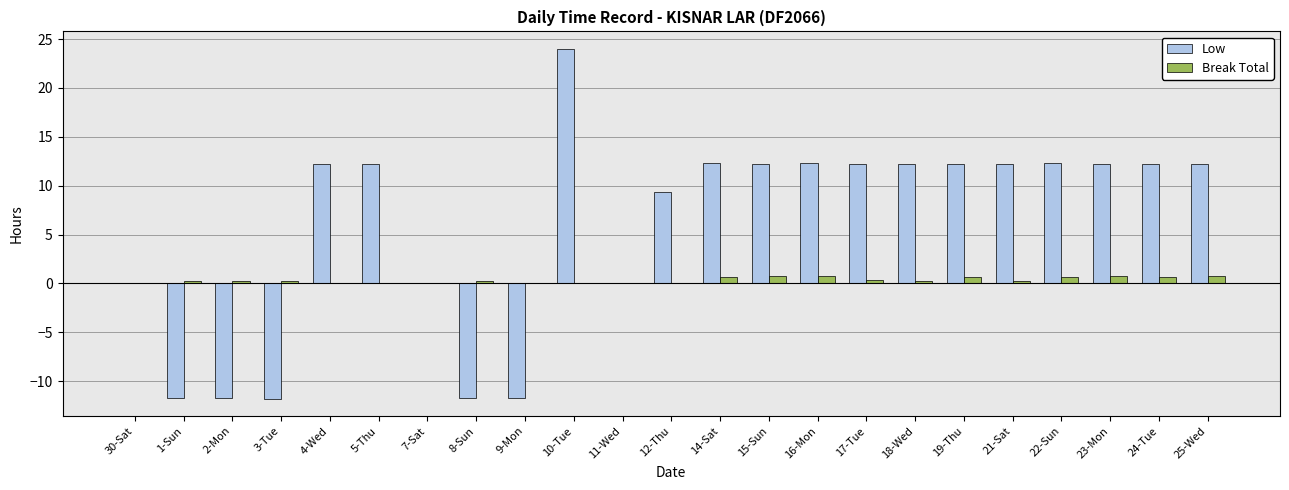

Count the number of data series in this chart.

2